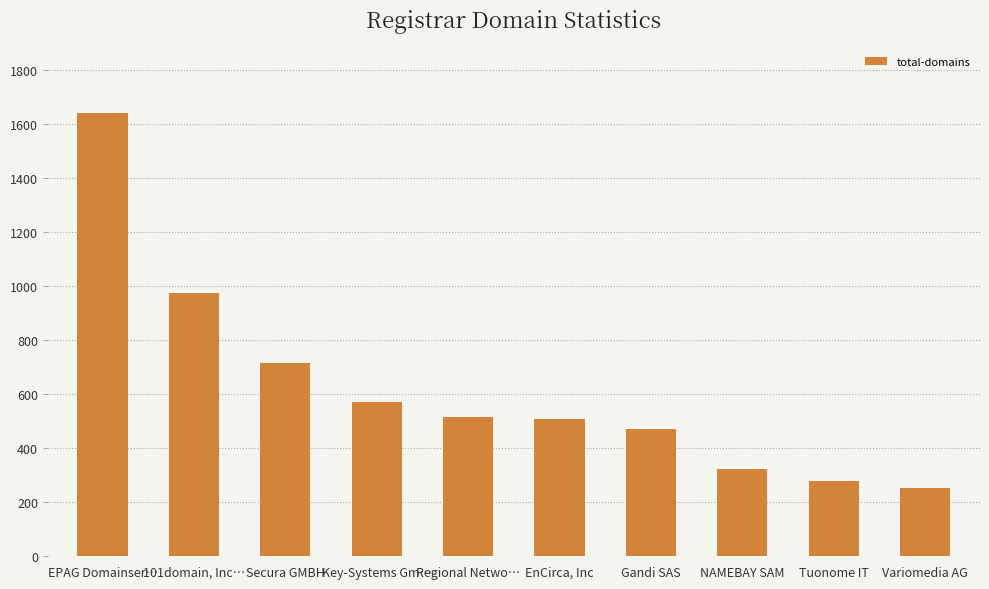

What is the difference between the values at Variomedia AG and Key-Systems Gm…?

316